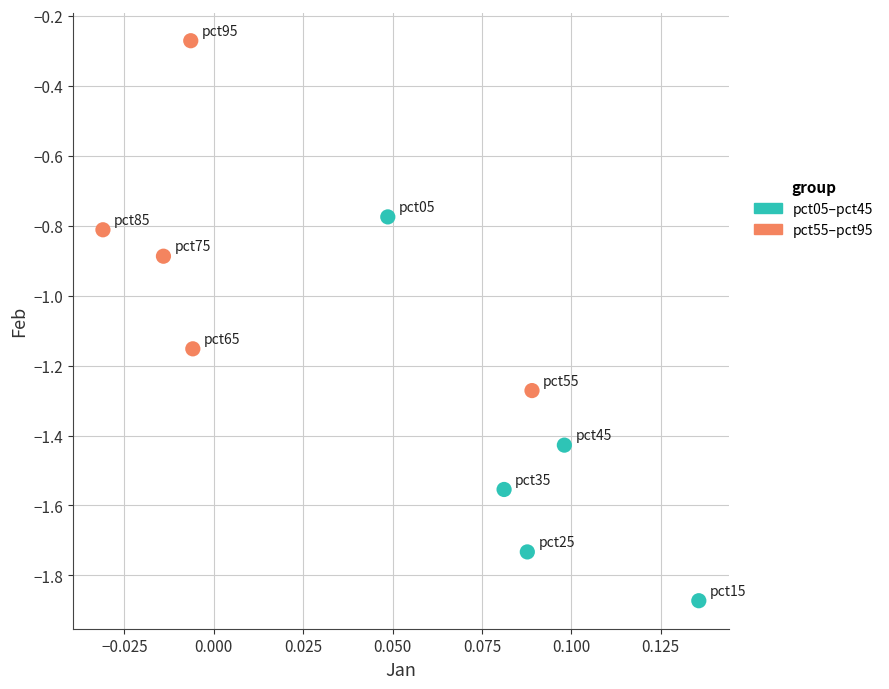

Which series reaches the maximum Y coordinate?

pct55–pct95